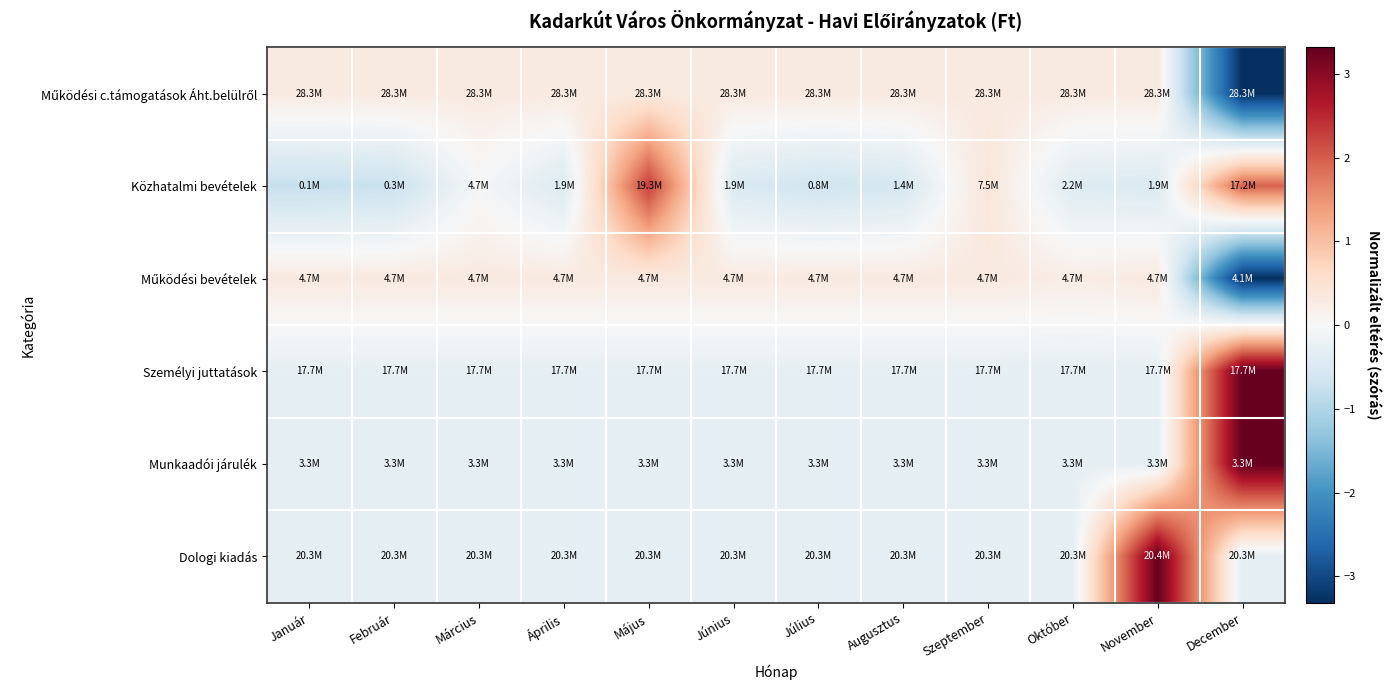

Which has a higher value, Május or Április?

Május